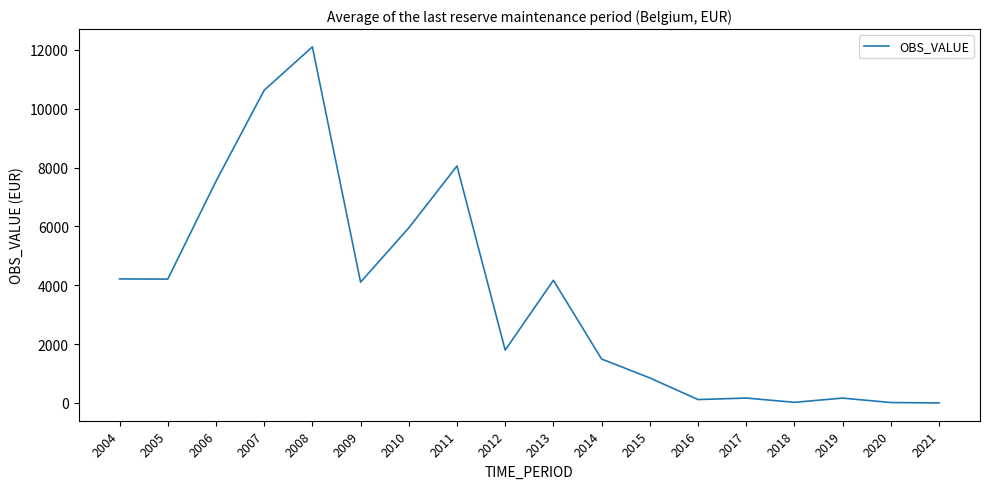

Between 2005 and 2008, which is larger?

2008